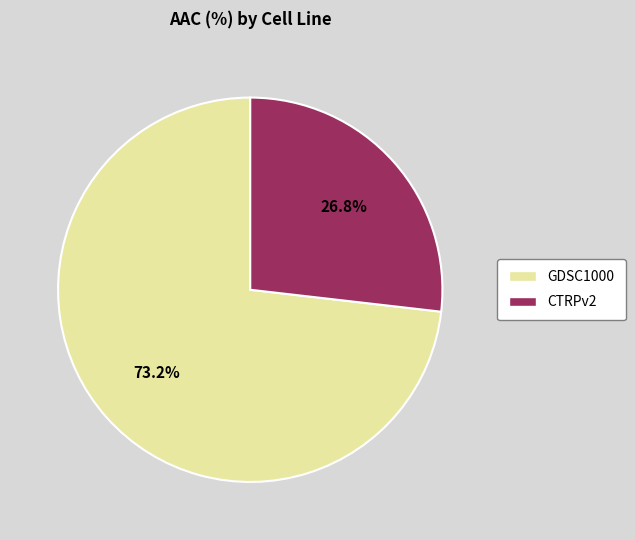

What is the ratio of the value at GDSC1000 to the value at CTRPv2?

2.7